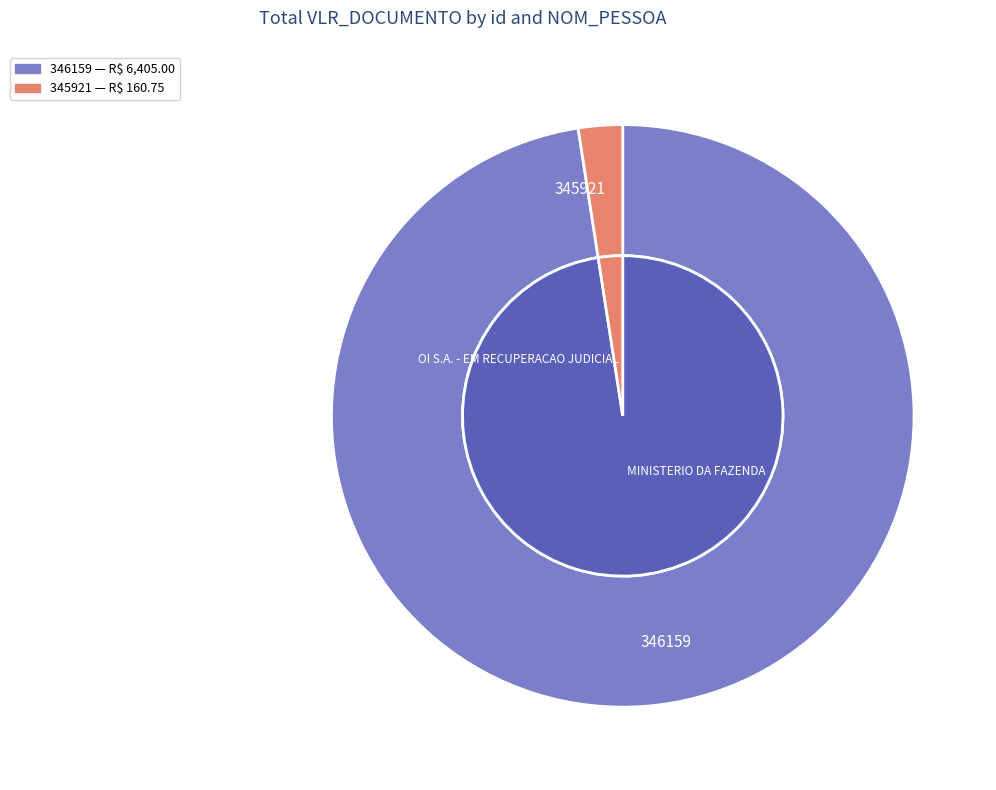

To the nearest percent, what portion does 345921 represent?

2%